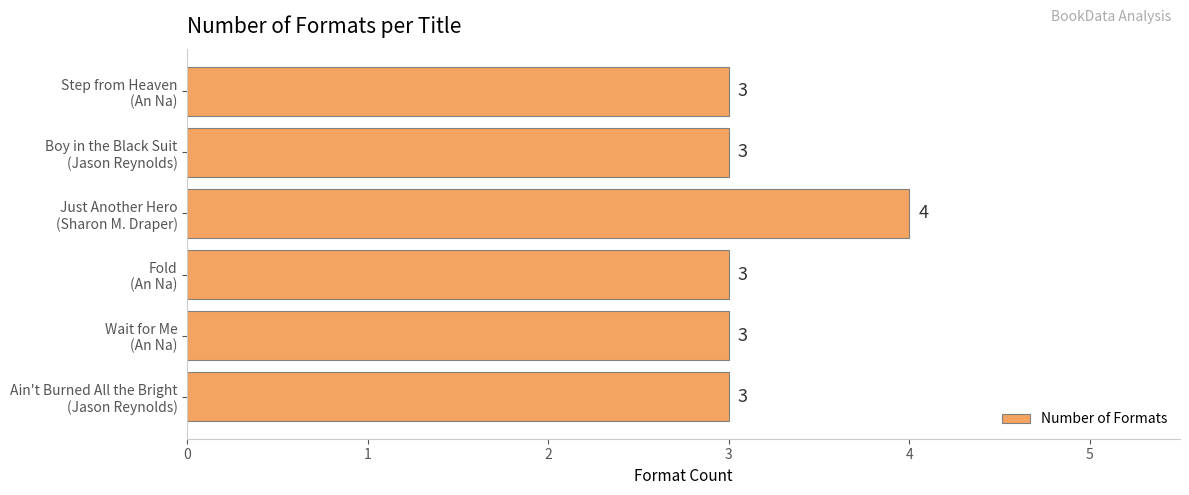

What is the sum of all values?

19